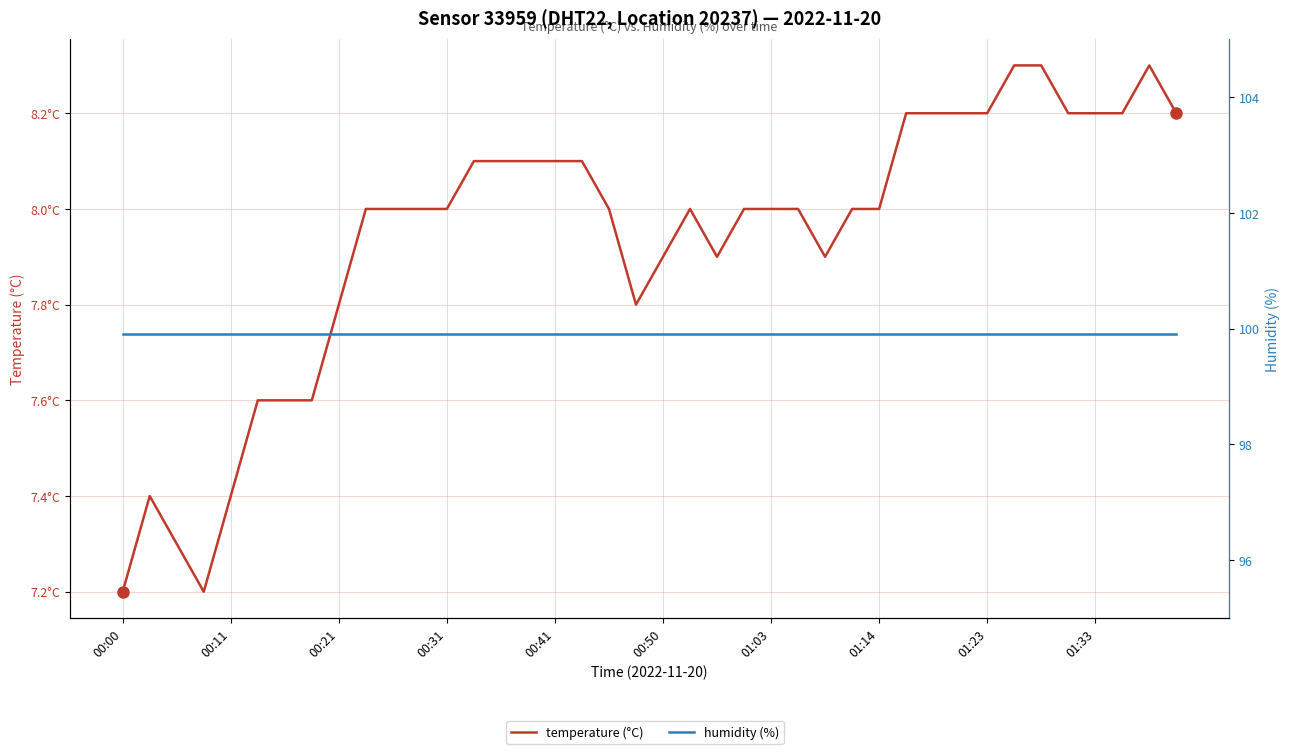

Between 22 and 21, which is larger?

21